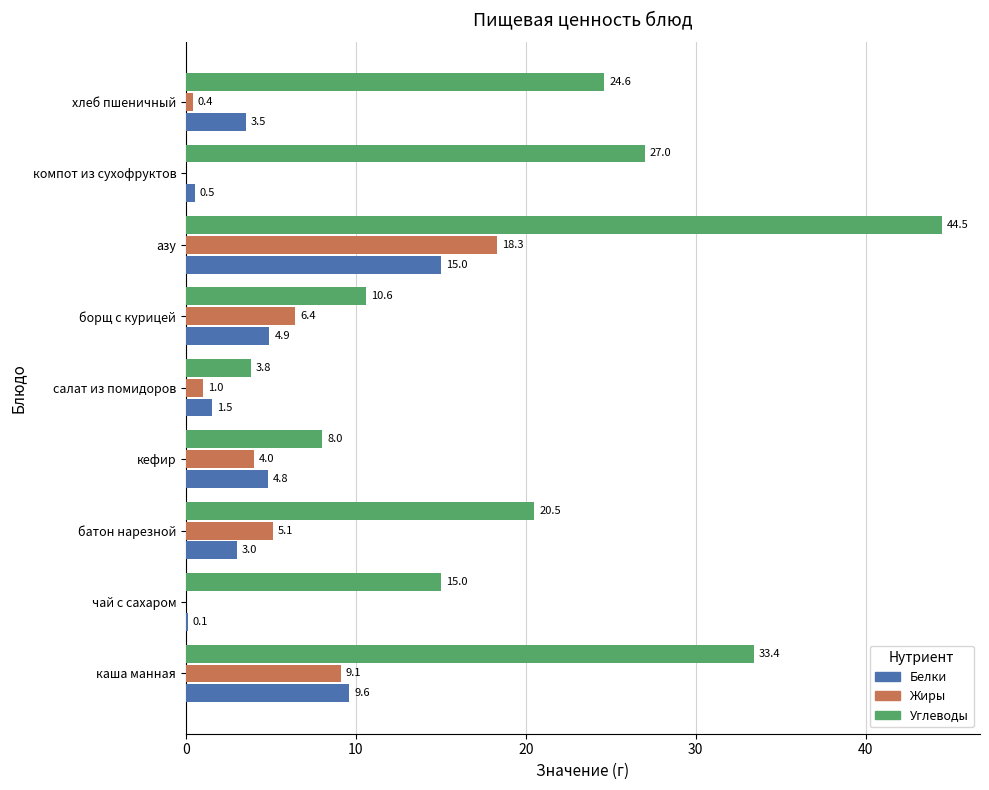

What is the sum of the Белки values at борщ с курицей and чай с сахаром?

5.0